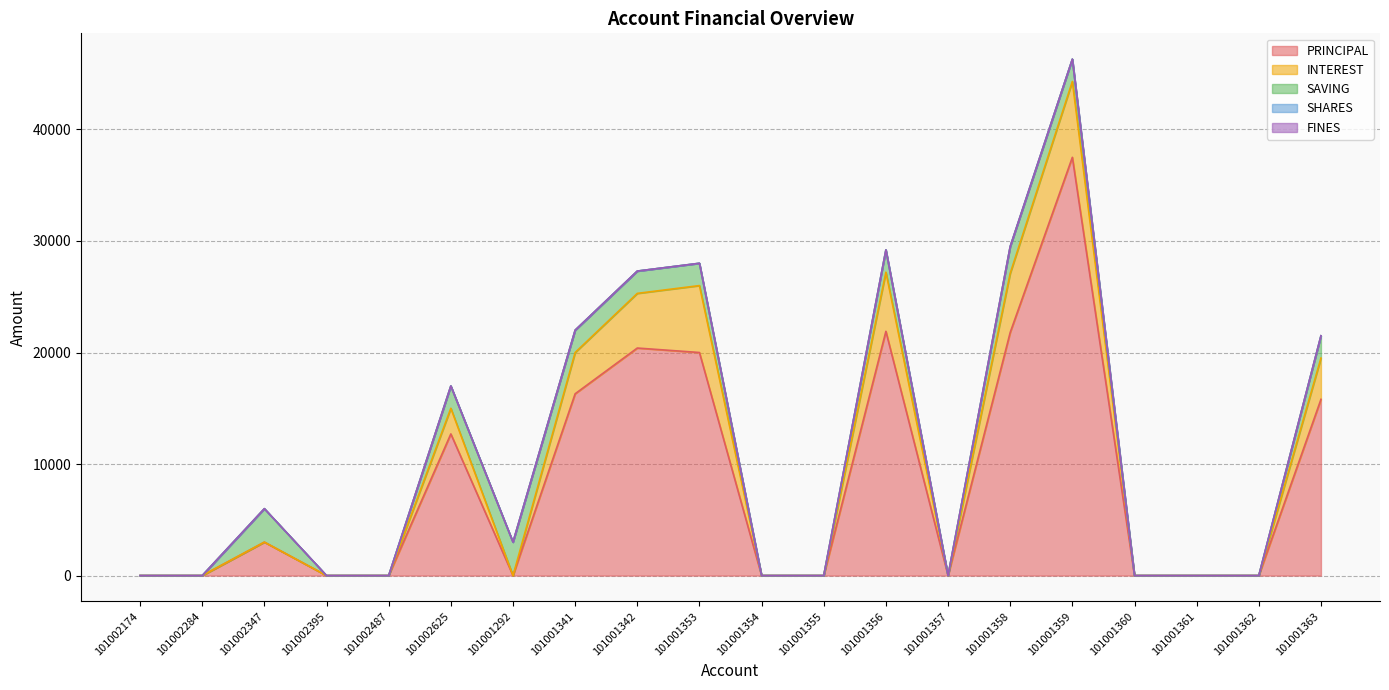

How many lines are shown in the chart?

5